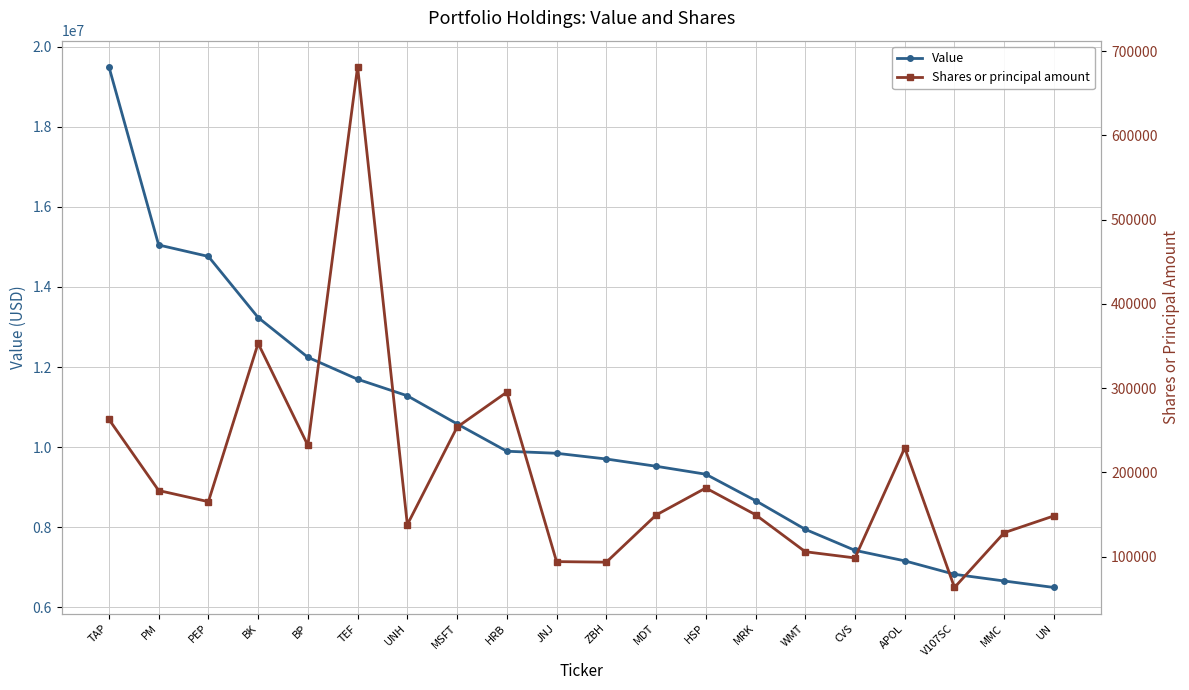

What is the difference between the highest and lowest values at UNH?

11143005